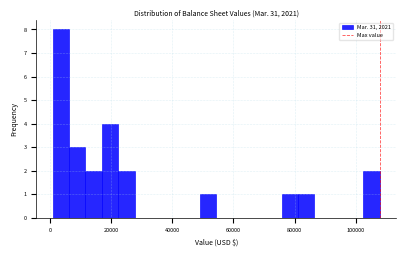

Around what value on the x-axis is the tallest bar? Give the approximate position of its centre, as read against the axis.

4000